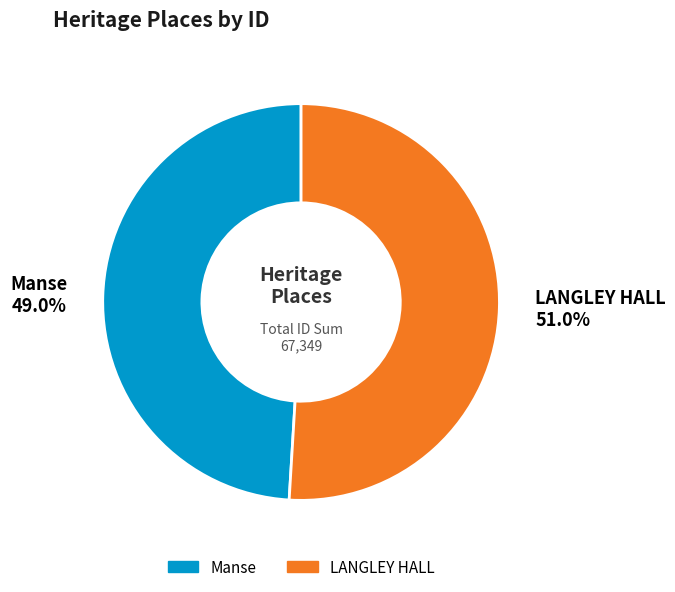

What portion of the pie excludes Manse?

51.0%